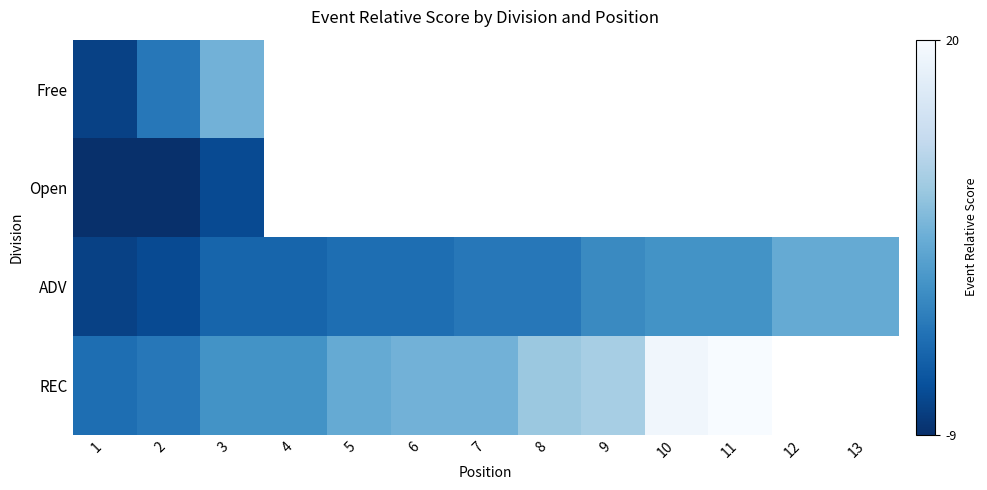

Rank the series at 2 from highest to lowest value.

Free, REC, ADV, Open